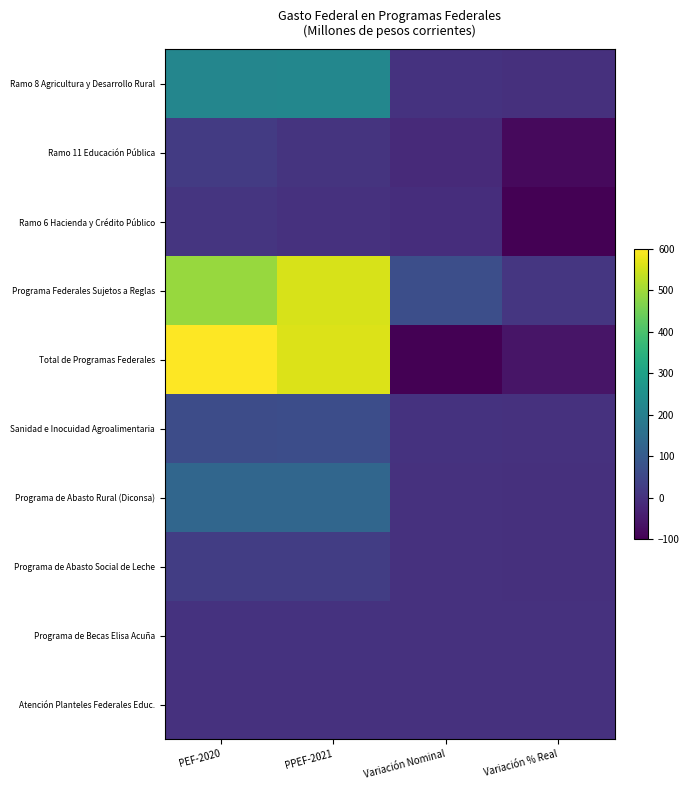

Which series has the largest range (max minus min)?

Total de Programas Federales